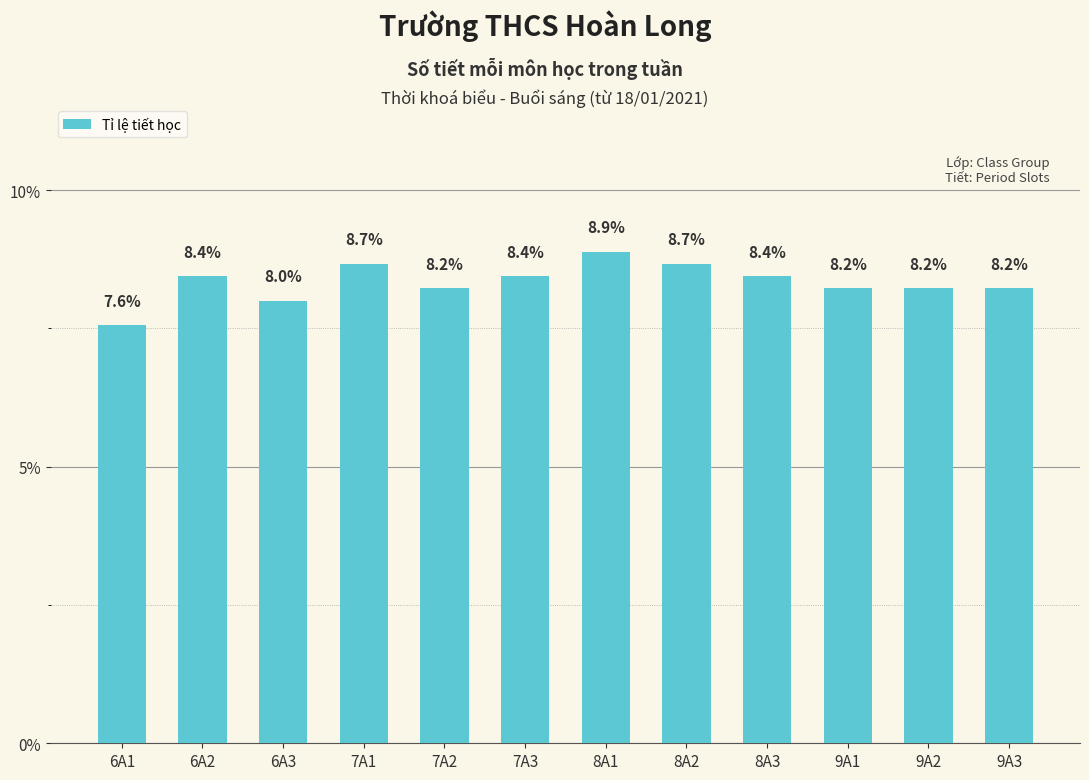

What is the difference between the second highest and second lowest values?

0.7